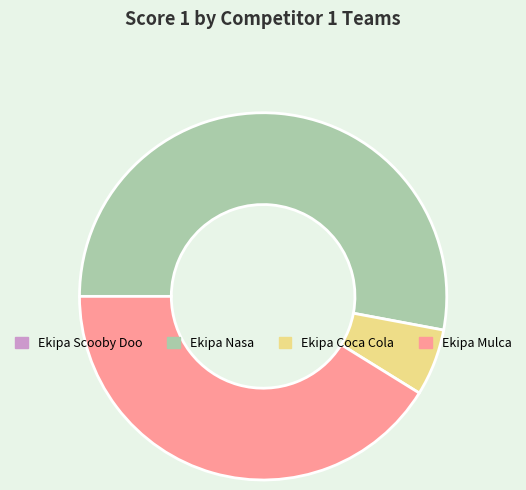

Does any single category account for the majority?

Yes